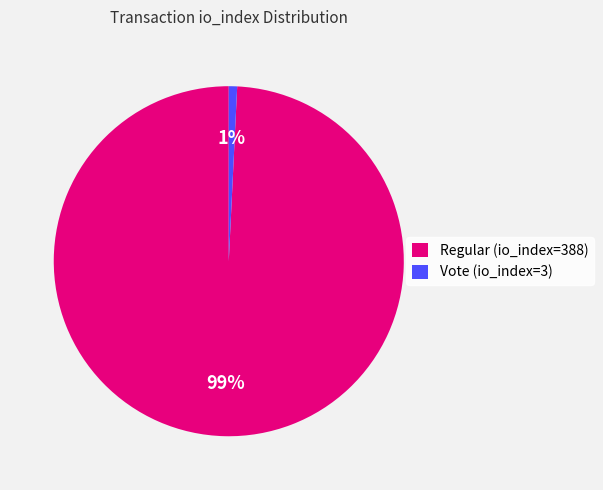

What percentage is the Regular (io_index=388) slice, to the nearest percent?

99%